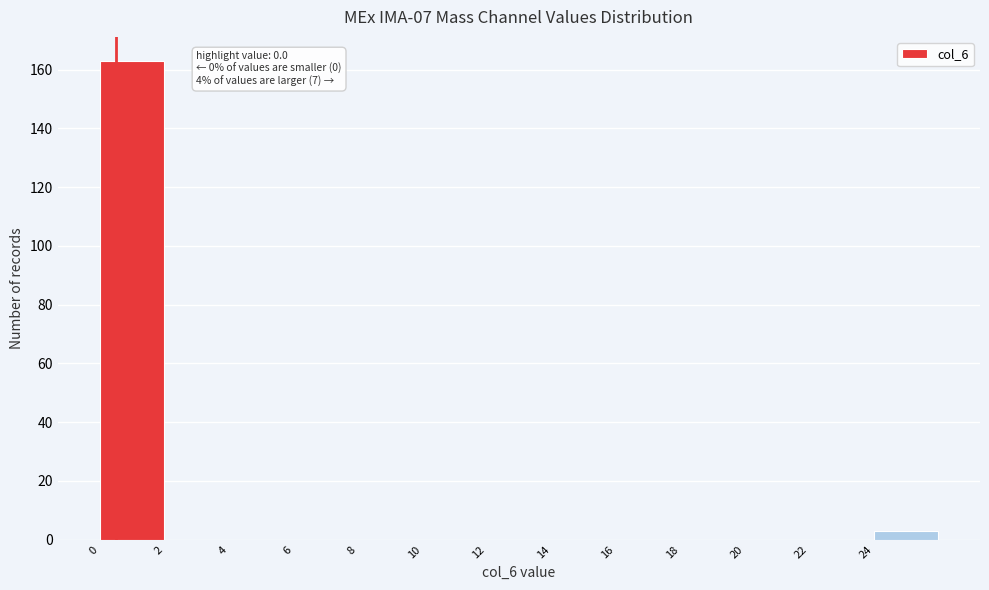

Over which range of the x-axis is the bar tallest?

0 to 2